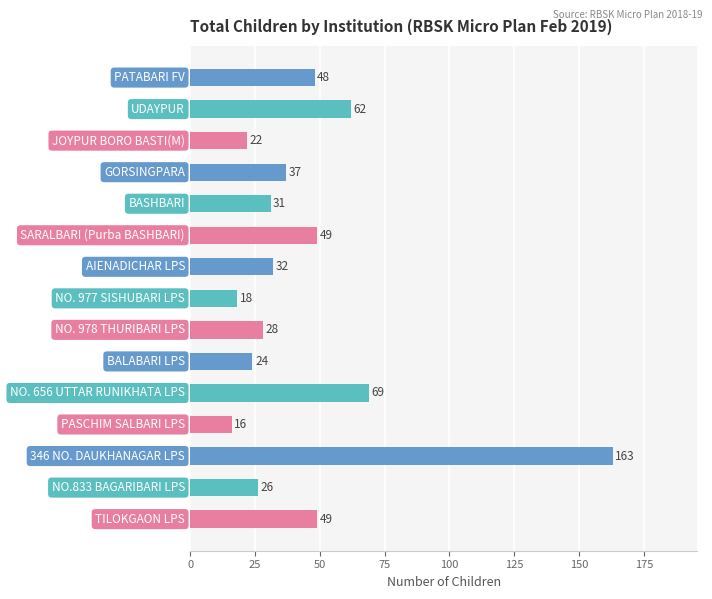

Does the chart contain any negative values?

No